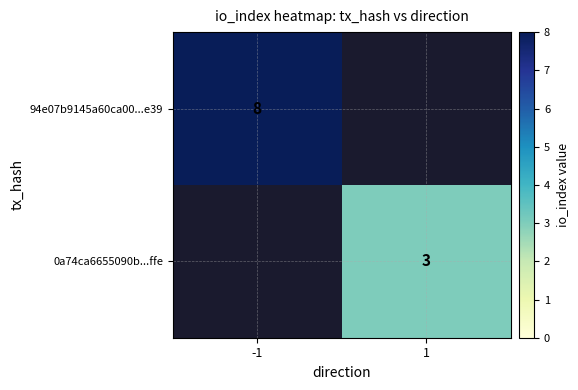

Is it true that 94e07b9145a60ca00...e39 equals 8 at -1?

True